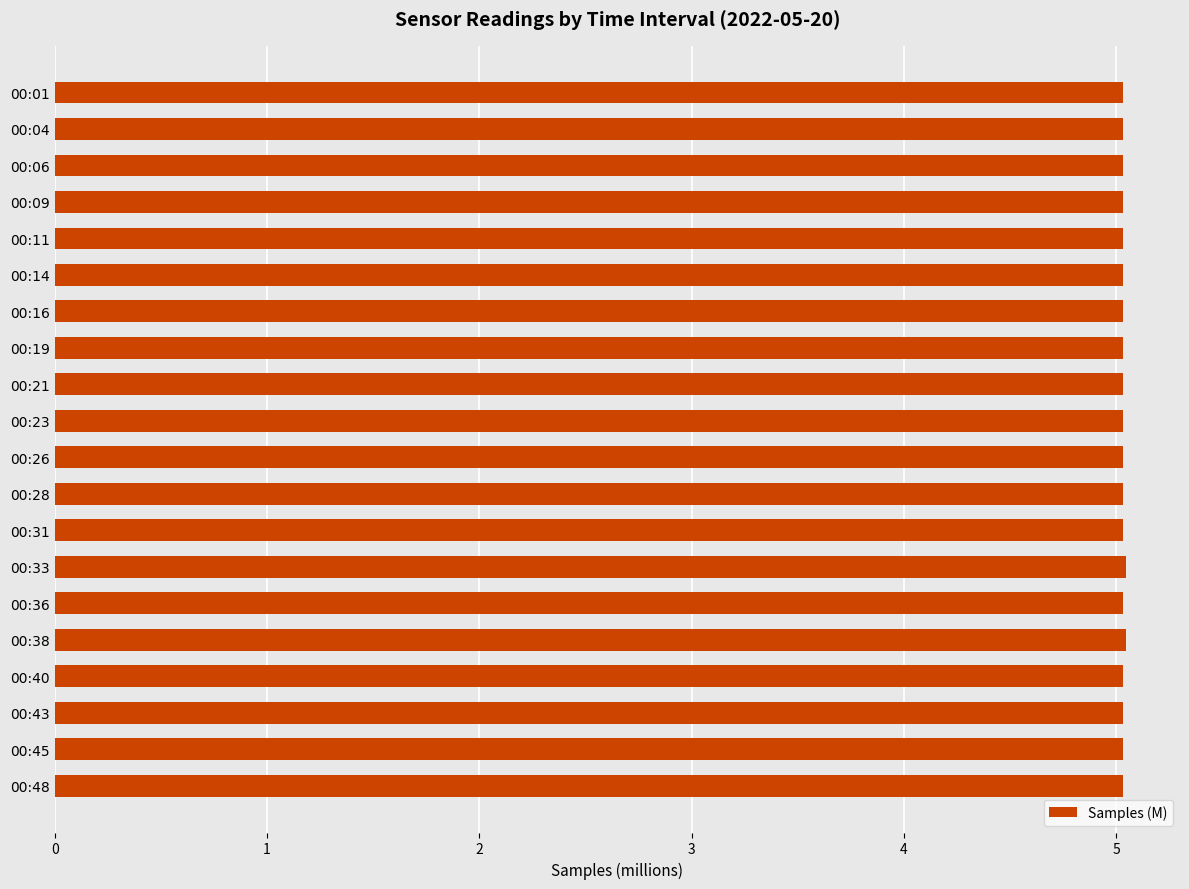

Is it true that the value at 00:06 is 7.5?

False